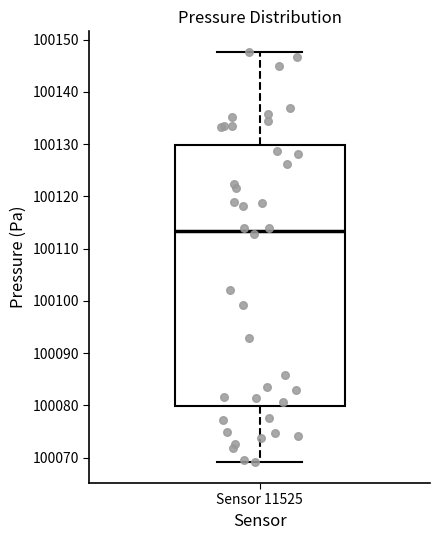

Transcribe this box plot: give where the median line is, the range the box spans, and where the two whiskers end, as read against the y-axis. The values are not printed on the chart, so give them approximately, as read against the axis.

median 100113, box 100080 to 100130, whiskers 100069 to 100148